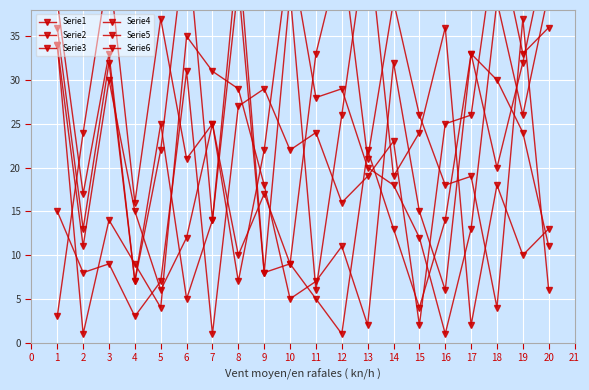

What is the sum of all Serie4 values?

434